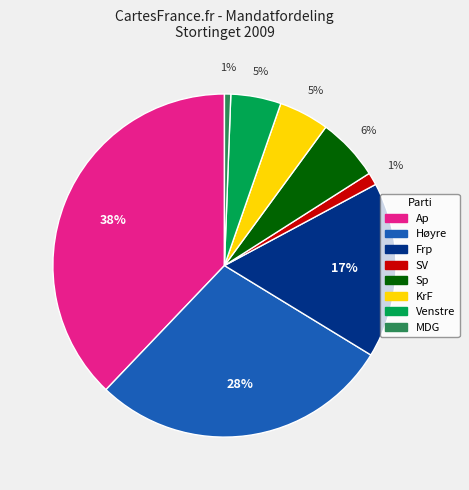

Is there a majority slice in this chart?

No